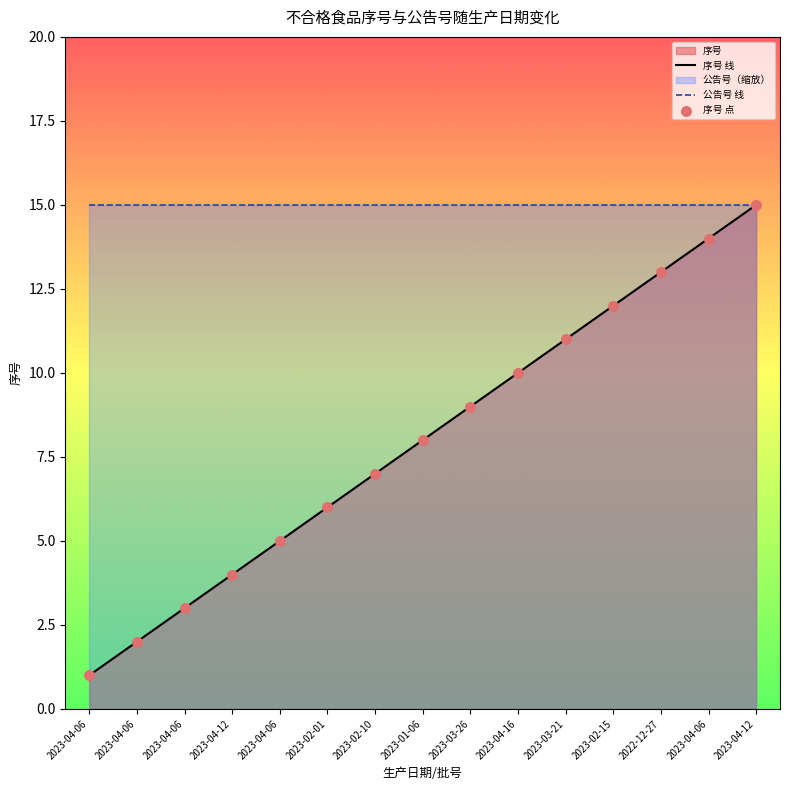

Which series contains the lowest Y value?

序号 线